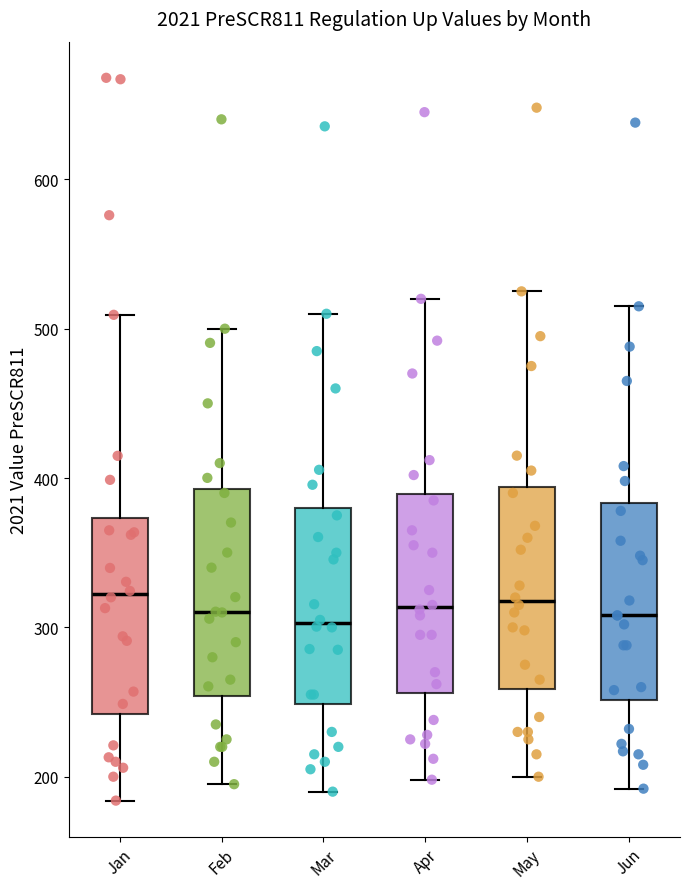

Reading left to right, read every box against the y-axis: the position of its median line, the range the box covers, and the ends of its whiskers. The values are not printed on the chart, so give them approximately, as read against the axis.

Jan: median 320, box 240 to 370, whiskers 180 to 510
Feb: median 310, box 250 to 390, whiskers 200 to 500
Mar: median 300, box 250 to 380, whiskers 190 to 510
Apr: median 310, box 260 to 390, whiskers 200 to 520
May: median 320, box 260 to 390, whiskers 200 to 530
Jun: median 310, box 250 to 380, whiskers 190 to 520